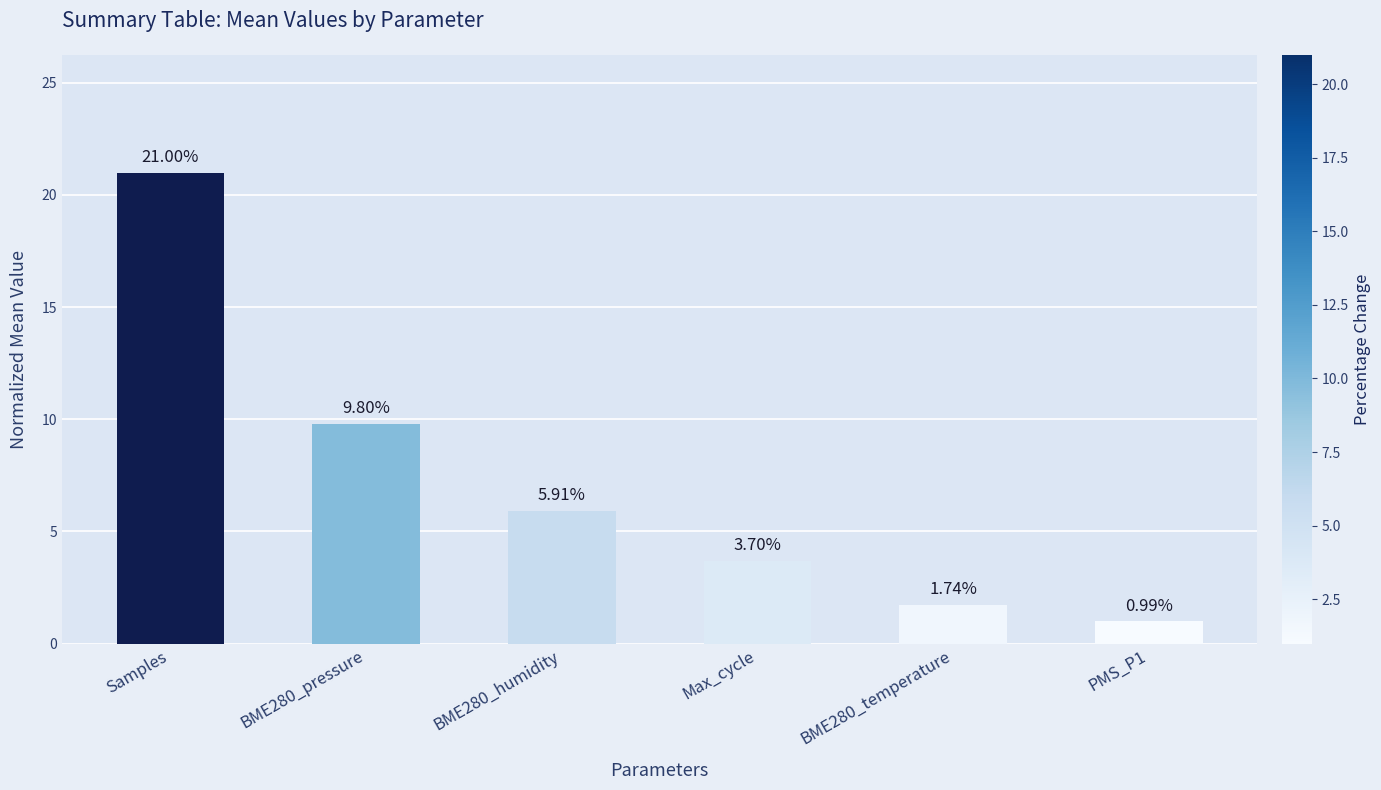

Which category has the highest value across all series?

Samples